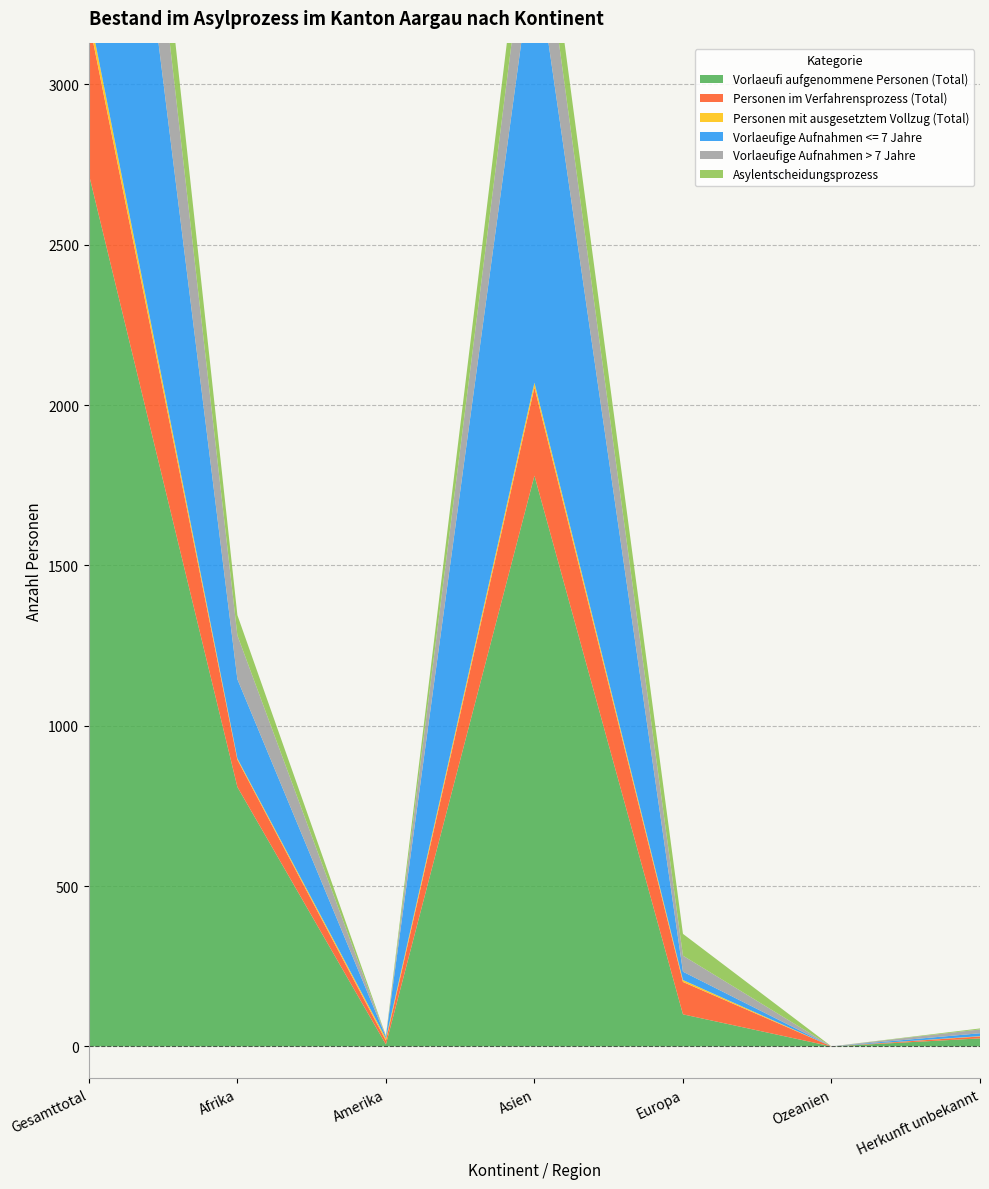

Reading left to right, transcribe all the data shown in this chart.

Vorlaeufi aufgenommene Personen (Total): Gesamttotal=2720	Afrika=809	Amerika=6	Asien=1780	Europa=100	Ozeanien=0	Herkunft unbekannt=25
Personen im Verfahrensprozess (Total): Gesamttotal=479	Afrika=85	Amerika=12	Asien=275	Europa=101	Ozeanien=0	Herkunft unbekannt=6
Personen mit ausgesetztem Vollzug (Total): Gesamttotal=33	Afrika=4	Amerika=7	Asien=15	Europa=6	Ozeanien=0	Herkunft unbekannt=1
Vorlaeufige Aufnahmen <= 7 Jahre: Gesamttotal=1649	Afrika=247	Amerika=5	Asien=1362	Europa=26	Ozeanien=0	Herkunft unbekannt=9
Vorlaeufige Aufnahmen > 7 Jahre: Gesamttotal=461	Afrika=137	Amerika=1	Asien=261	Europa=50	Ozeanien=0	Herkunft unbekannt=12
Asylentscheidungsprozess: Gesamttotal=279	Afrika=63	Amerika=2	Asien=143	Europa=68	Ozeanien=0	Herkunft unbekannt=3